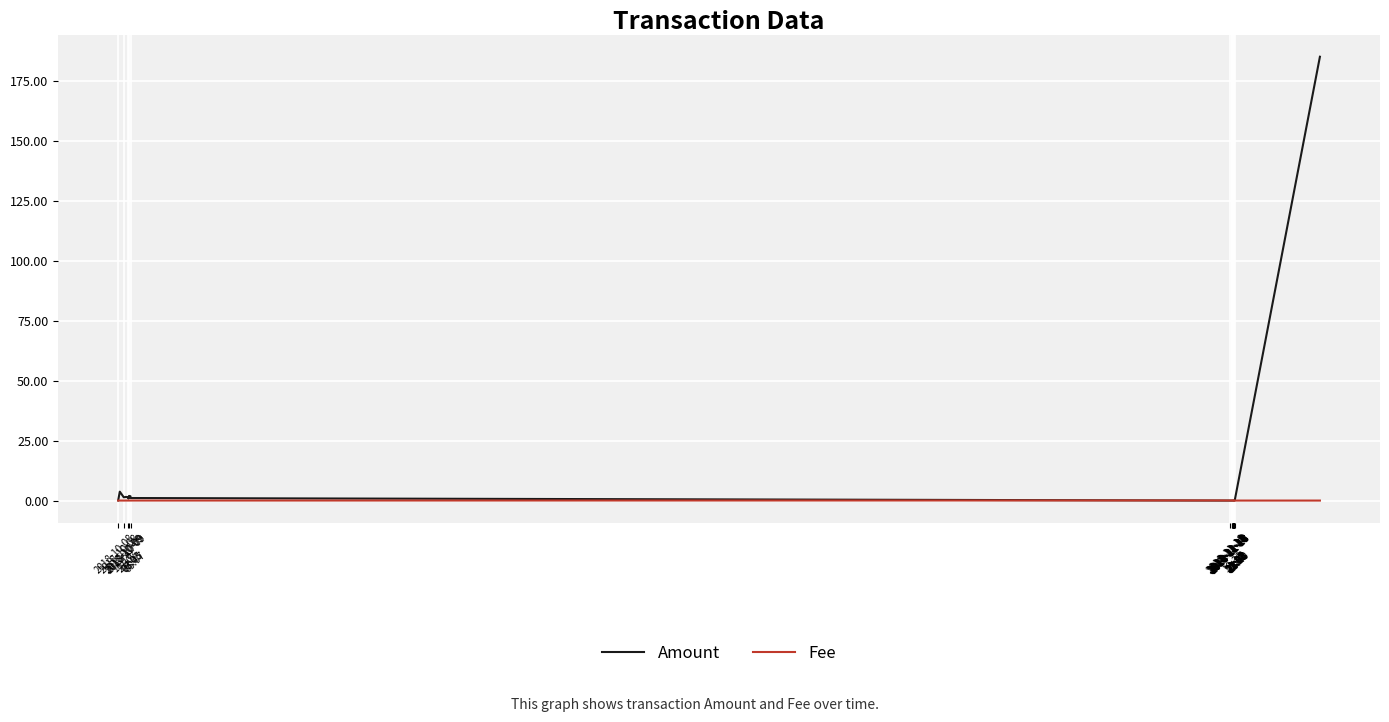

True or false: Fee has a value of 0.0 at 2018-11-18 22:07.

True